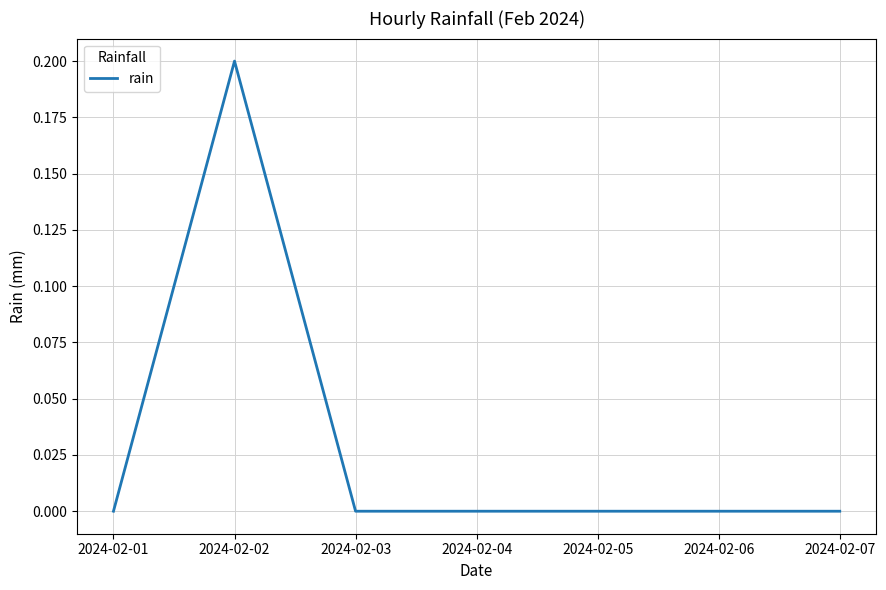

What is the greatest value displayed?

0.2